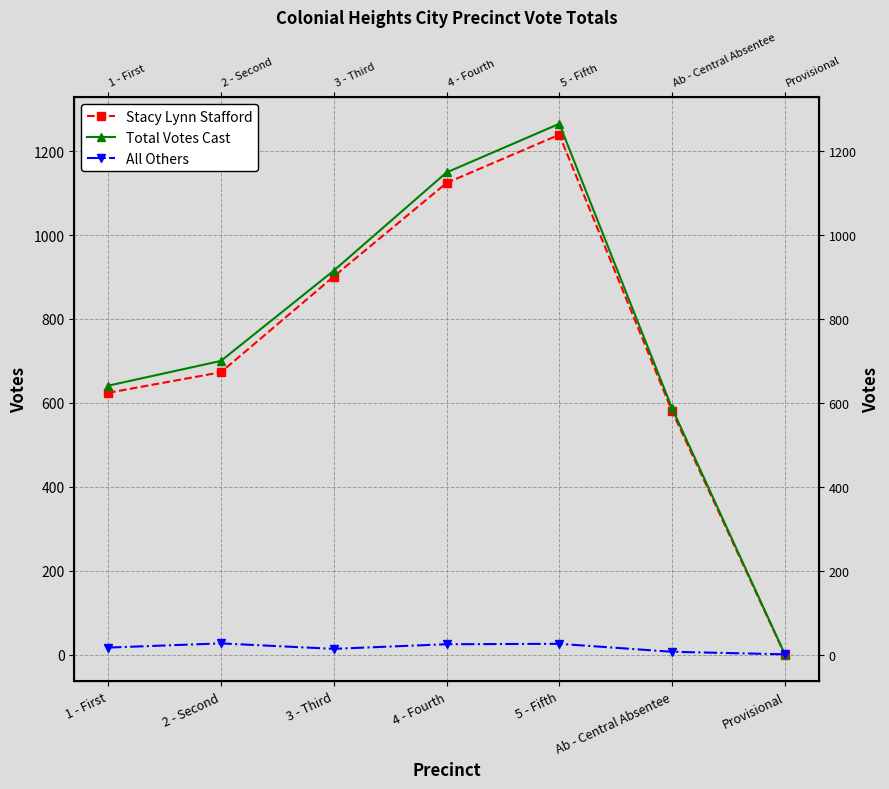

How many positive values does the Stacy Lynn Stafford series have?

6